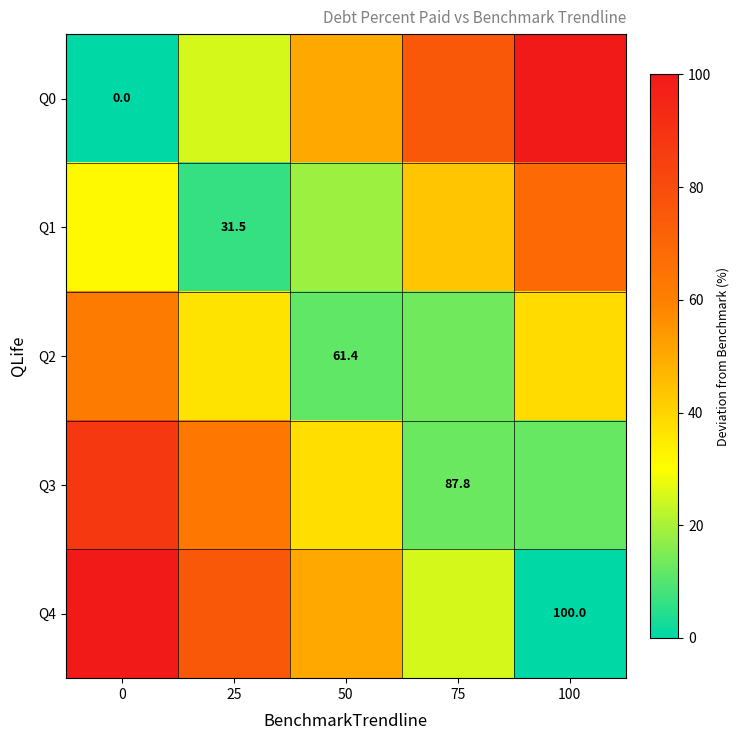

List the labels in order of Q2 value, largest first.

0, 100, 25, 75, 50